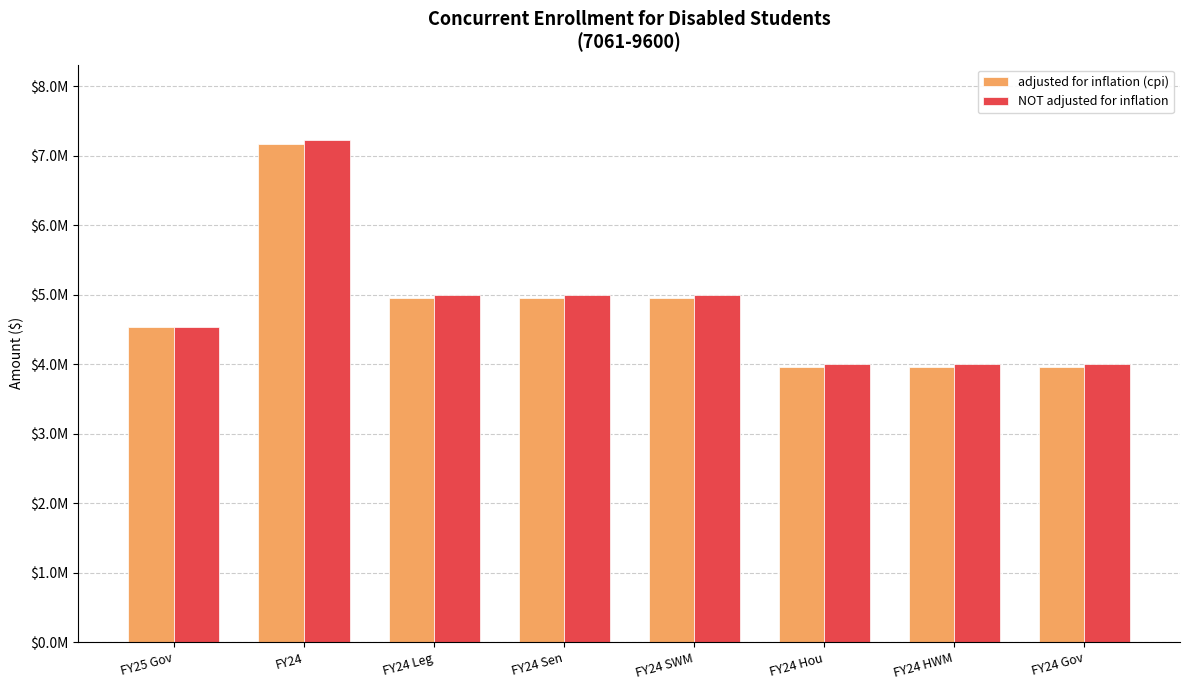

Where does the NOT adjusted for inflation series first go above 5000000?

FY24